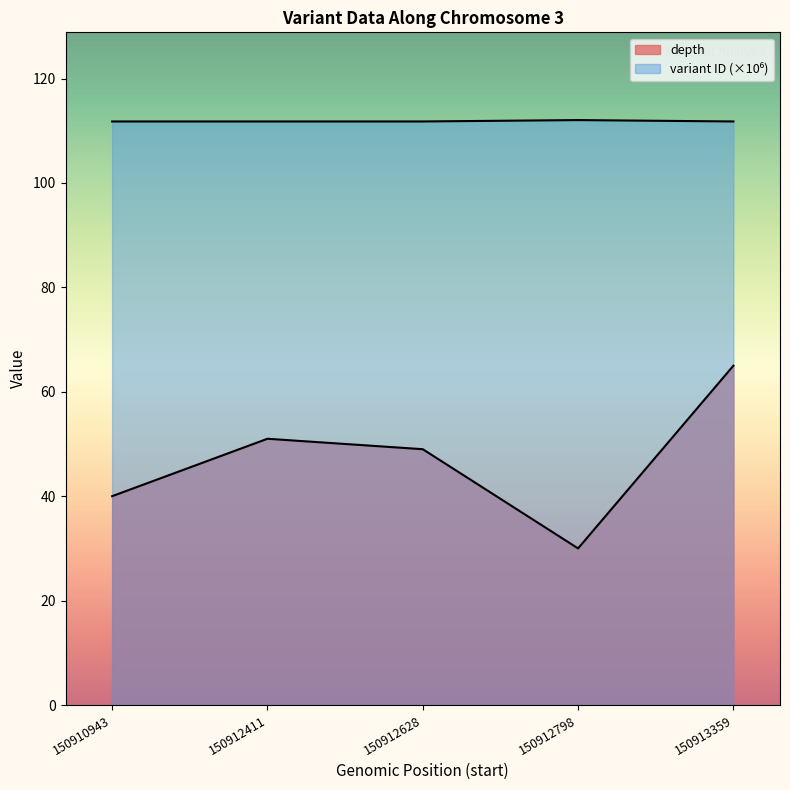

Does the chart have visible grid lines?

No